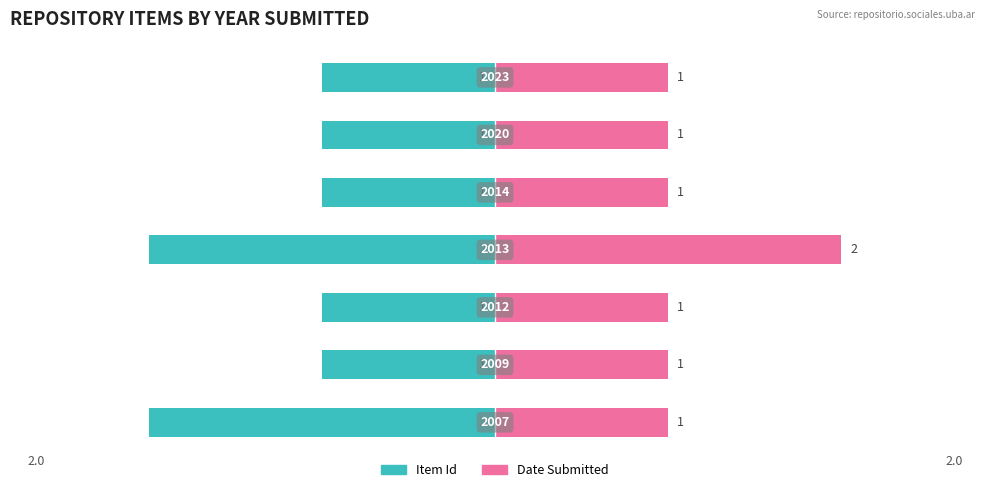

What is the value of the Item Id bar at the 6th from the left?

-1